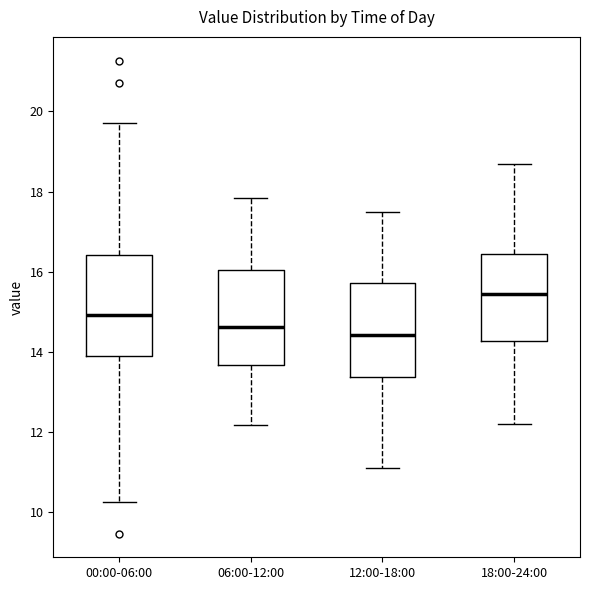

Reading left to right, read every box against the y-axis: the position of its median line, the range the box covers, and the ends of its whiskers. The values are not printed on the chart, so give them approximately, as read against the axis.

00:00-06:00: median 15.0, box 13.8 to 16.4, whiskers 10.2 to 19.8
06:00-12:00: median 14.6, box 13.6 to 16.0, whiskers 12.2 to 17.8
12:00-18:00: median 14.4, box 13.4 to 15.8, whiskers 11.2 to 17.6
18:00-24:00: median 15.4, box 14.2 to 16.4, whiskers 12.2 to 18.8